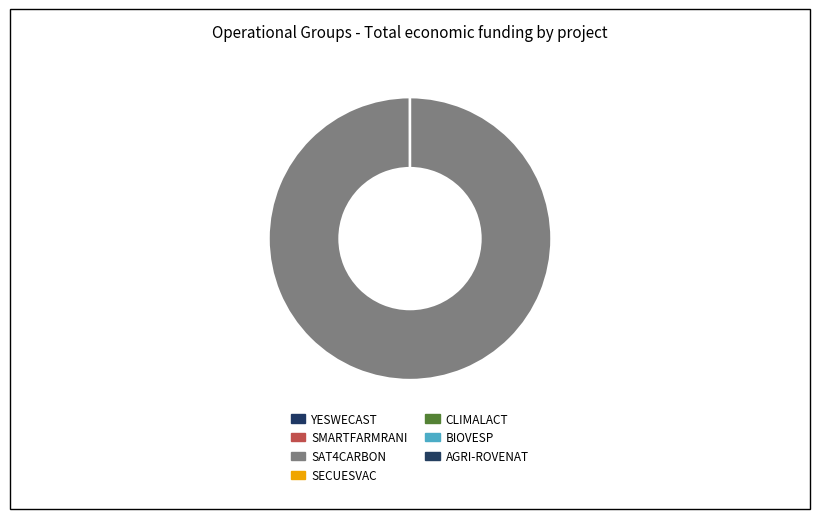

Rank the categories by value from lowest to highest.

SECUESVAC, SMARTFARMRANI, BIOVESP, YESWECAST, CLIMALACT, AGRI-ROVENAT, SAT4CARBON